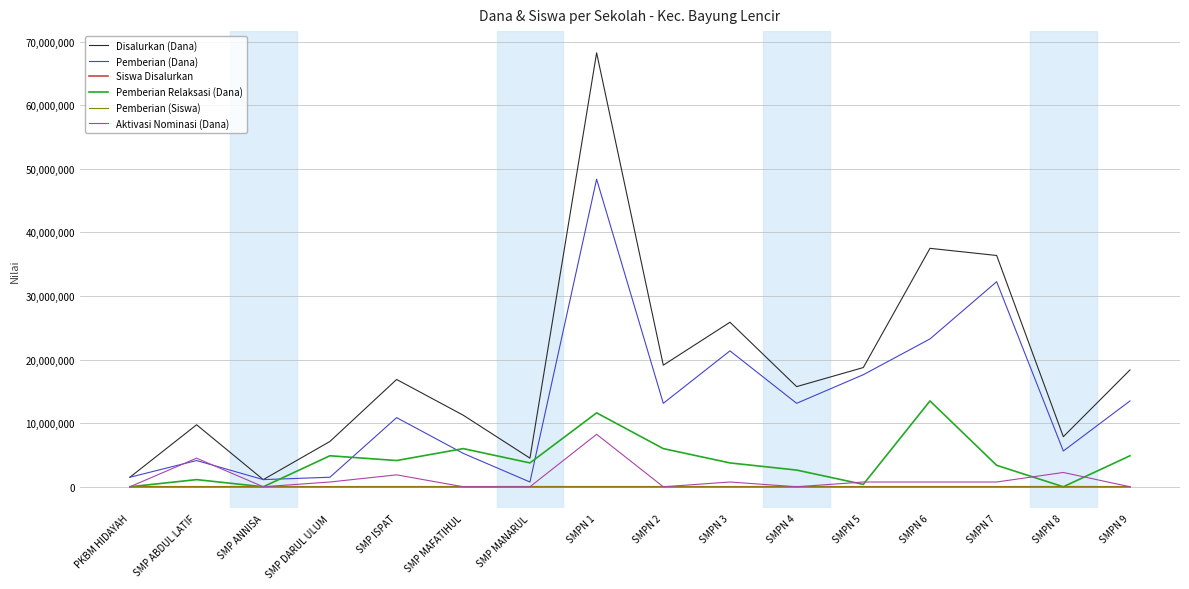

What is the greatest value displayed?

68250000